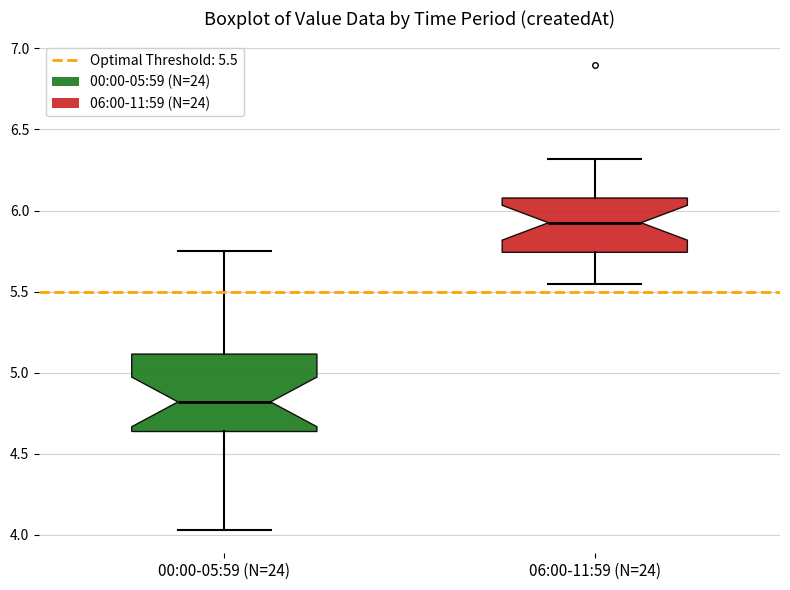

Reading left to right, read every box against the y-axis: the position of its median line, the range the box covers, and the ends of its whiskers. The values are not printed on the chart, so give them approximately, as read against the axis.

00:00-05:59 (N=24): median 4.80, box 4.65 to 5.10, whiskers 4.05 to 5.75
06:00-11:59 (N=24): median 5.95, box 5.75 to 6.10, whiskers 5.55 to 6.30